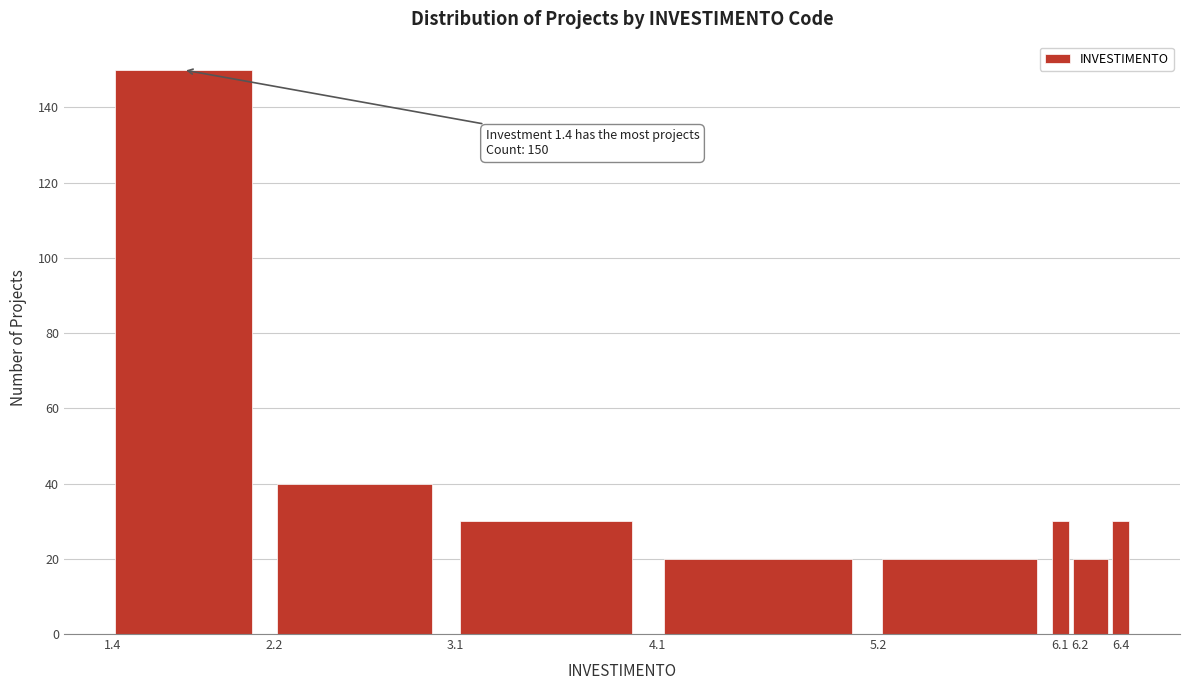

Over which range of the x-axis is the bar tallest?

1.35 to 2.15